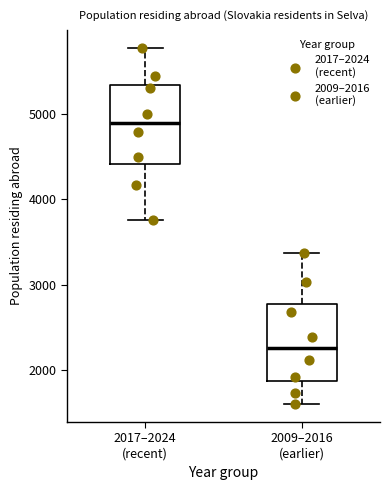

Which box has the lowest median line?

2009–2016 (earlier)